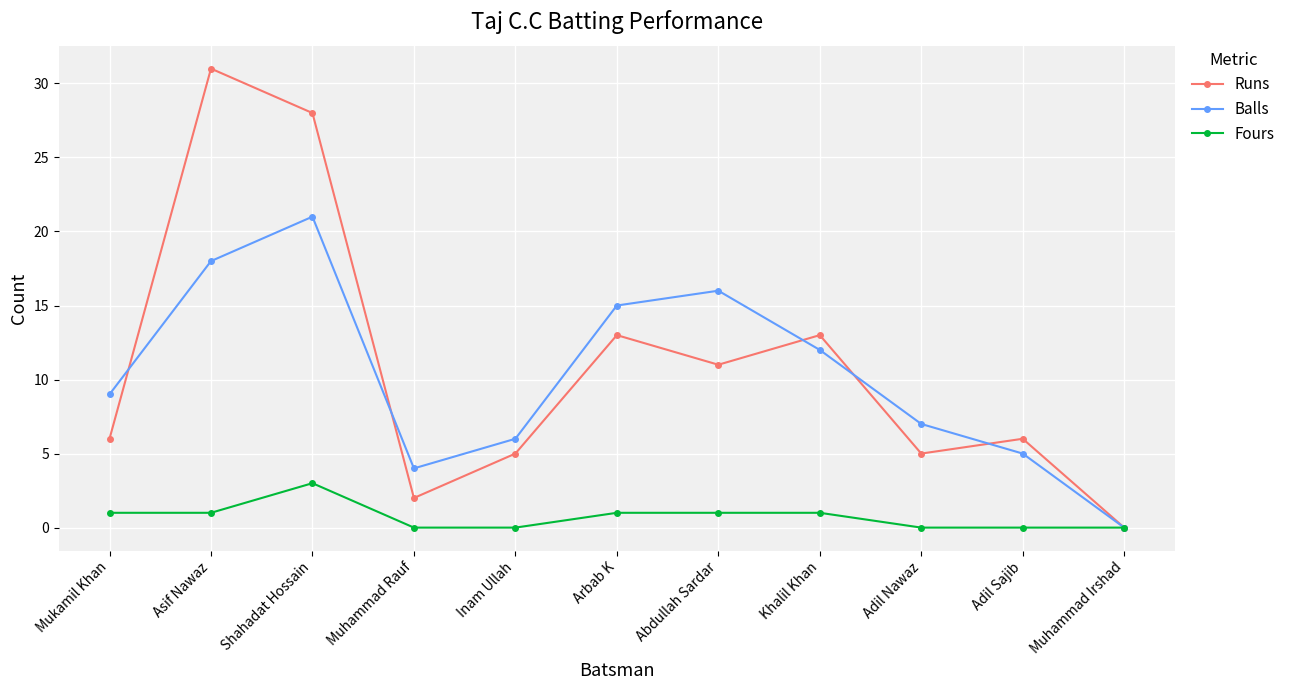

What position from the right is Muhammad Rauf?

8